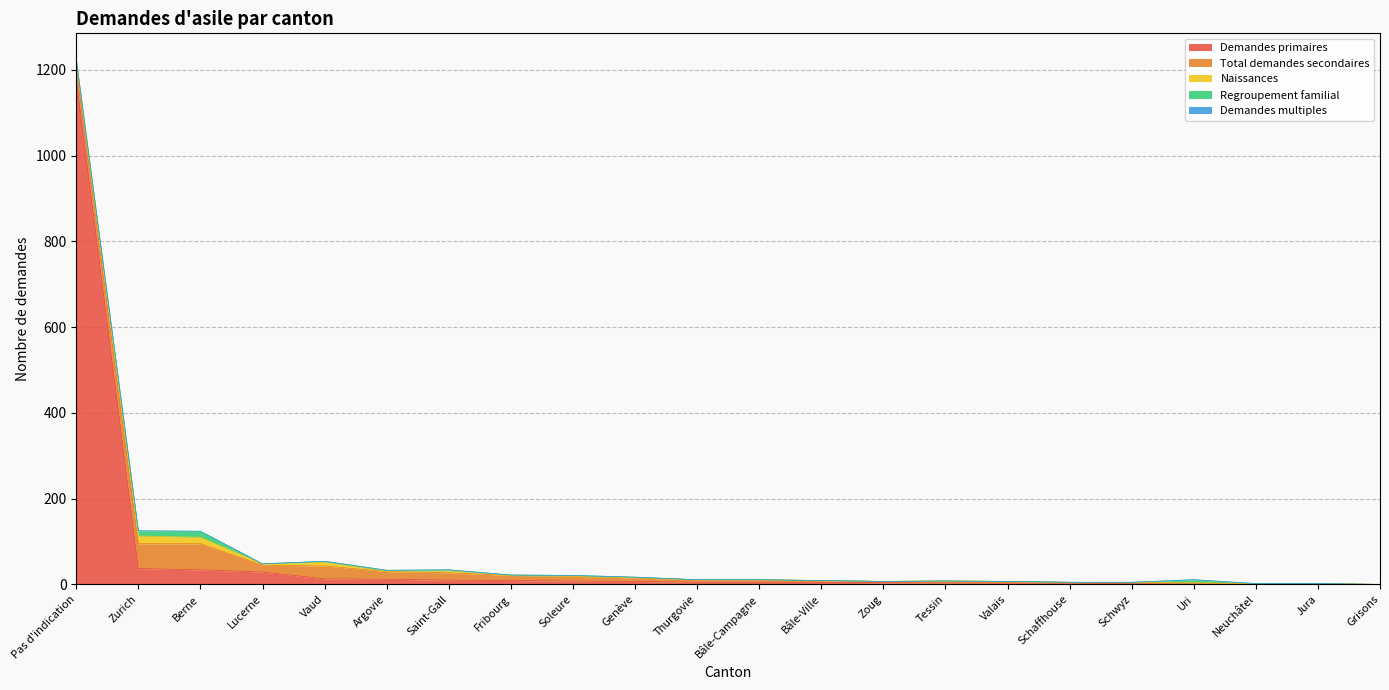

What is the total value across all series at Valais?

7